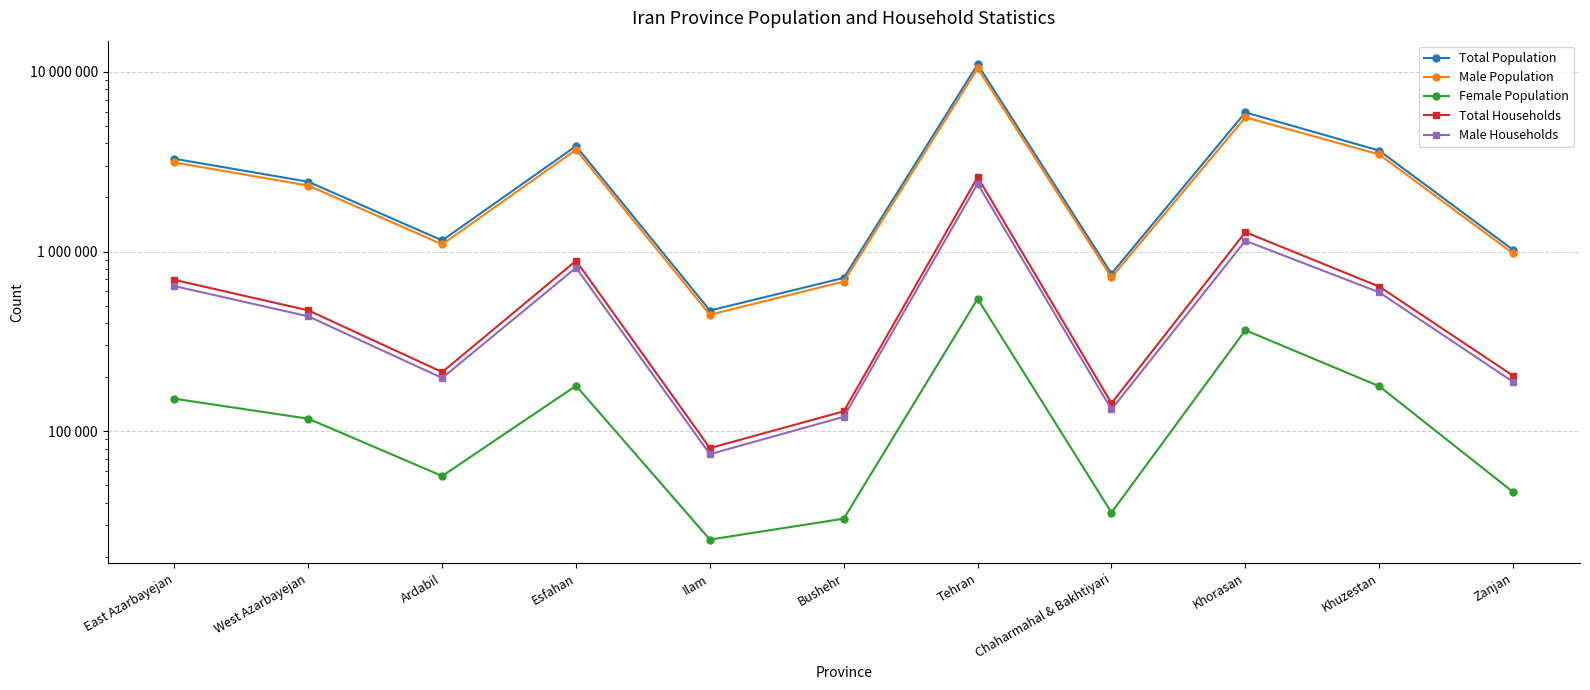

The Total Population series shows 752589 at Chaharmahal & Bakhtiyari. True or false?

True